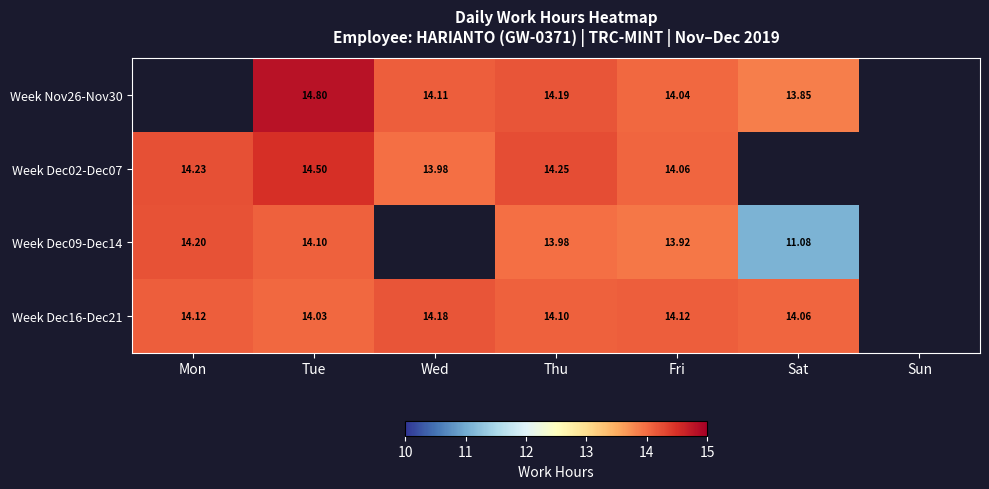

Is the value of Week Dec09-Dec14 at Tue greater than the value of Week Dec02-Dec07 at Wed?

Yes